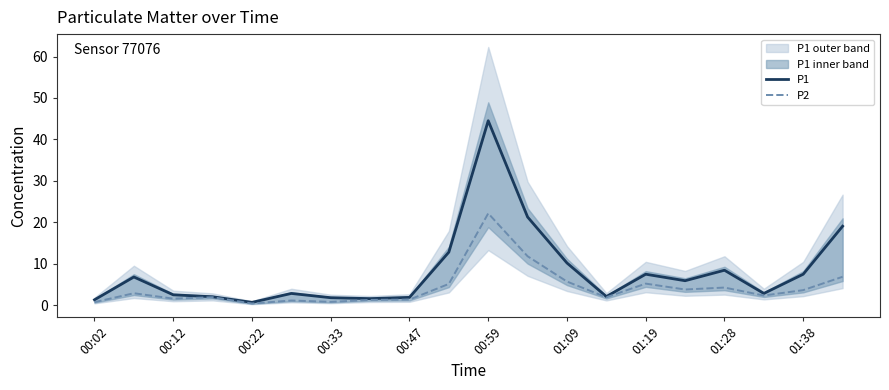

How many interior local valleys does the P2 series have?

6